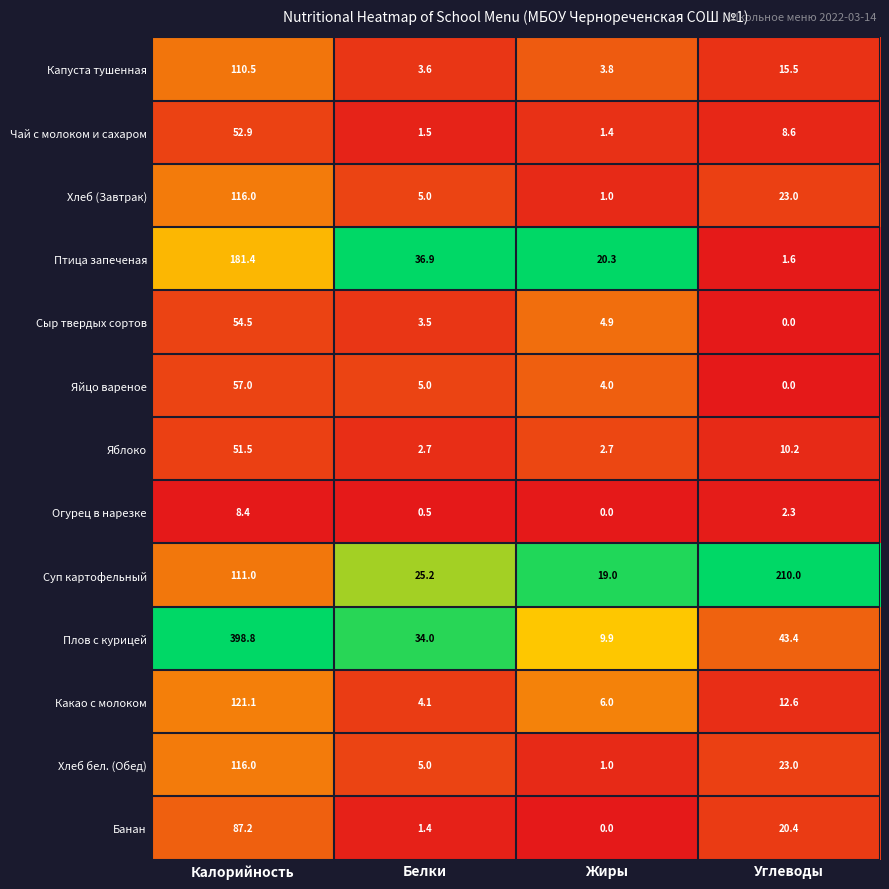

At which label does Яйцо вареное reach its minimum?

Углеводы